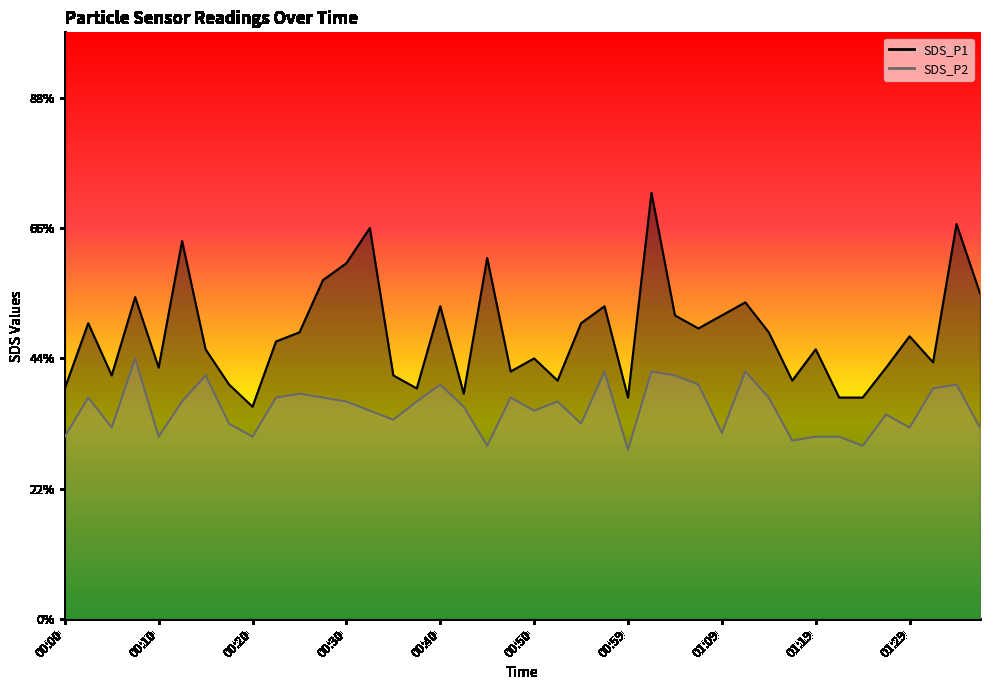

How many interior local peaks does the SDS_P1 series have?

13